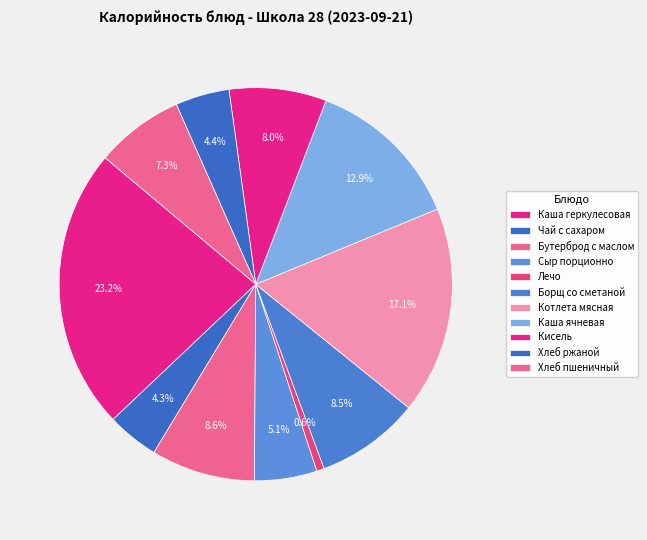

To the nearest percent, what is the difference between the Хлеб пшеничный and Каша ячневая slice percentages?

6%